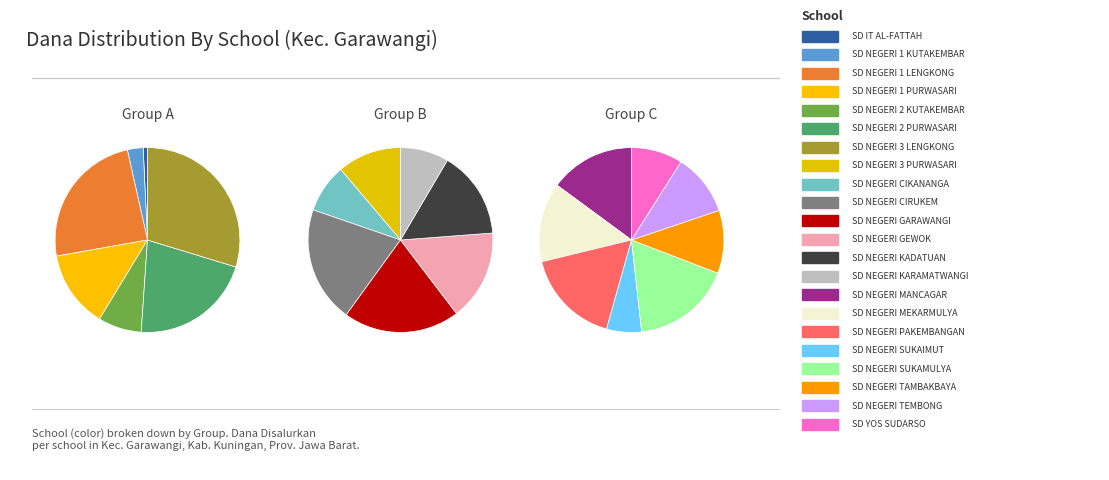

What percentage is NOT represented by SD NEGERI 1 LENGKONG?

92.4%